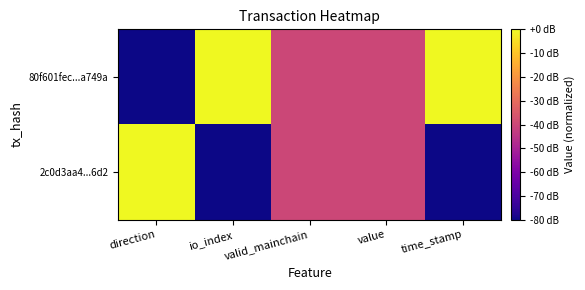

Rank the series by their maximum value, from lowest to highest.

80f601fec...a749a, 2c0d3aa4...6d2